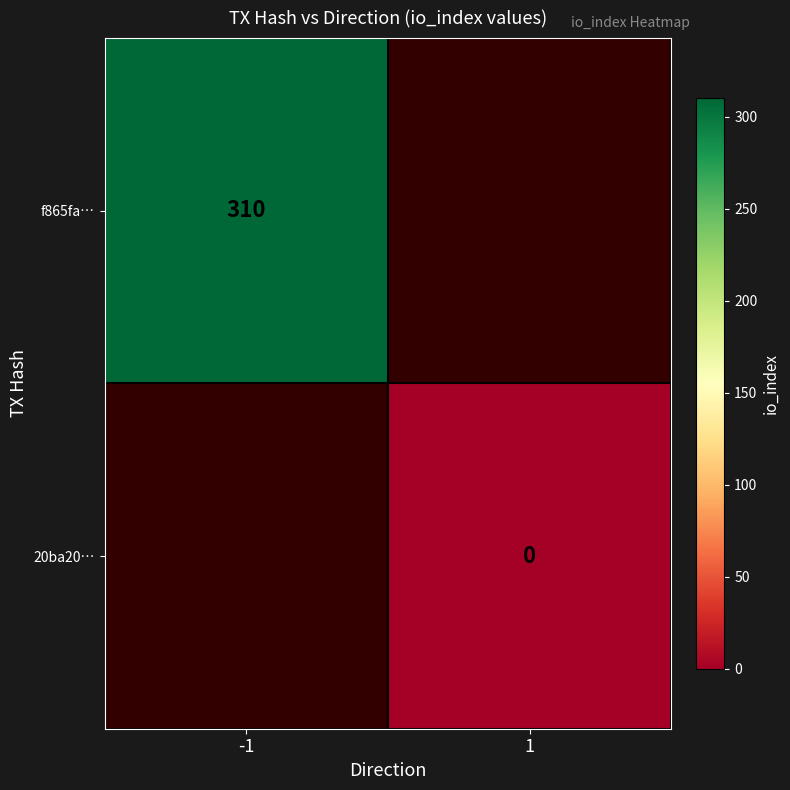

How many distinct data groups are displayed?

2